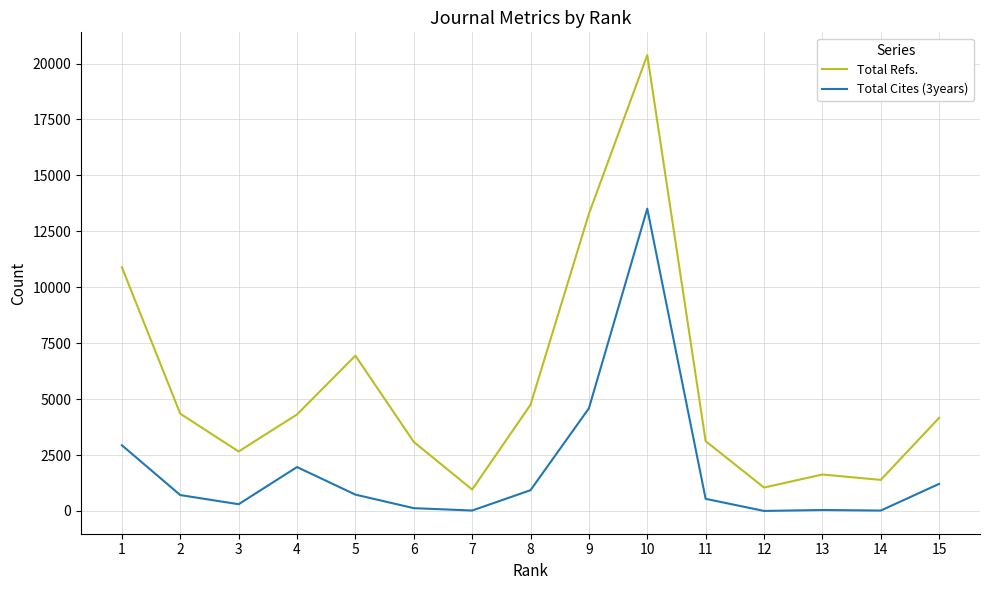

True or false: Total Refs. and Total Cites (3years) cross at least once.

False